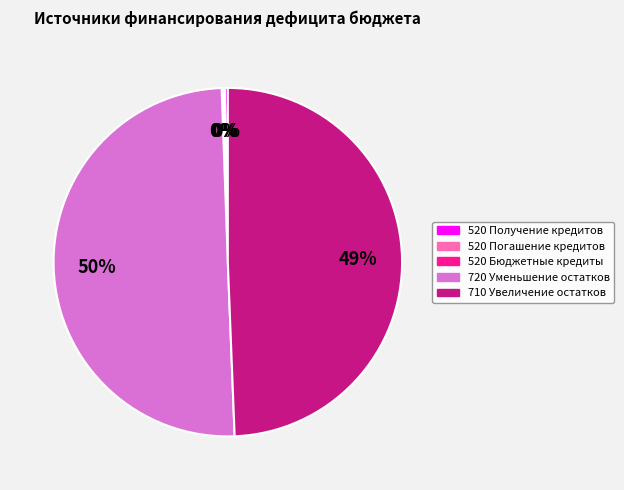

To the nearest percent, what is the average slice percentage?

20%